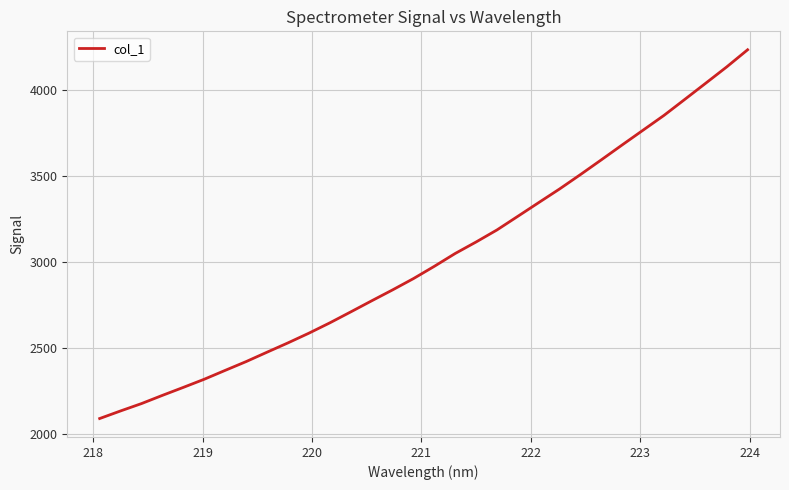

What is the smallest value displayed?

2089.2